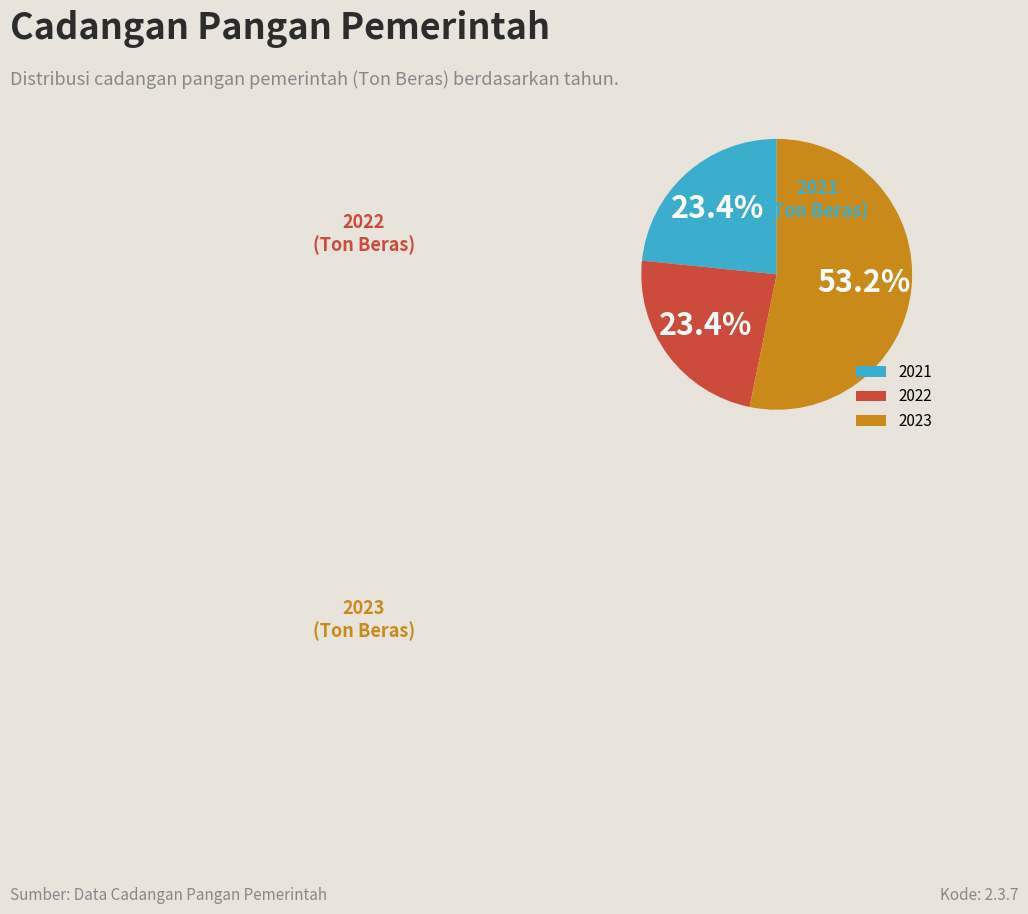

To the nearest percent, what percentage of the pie is 2023?

53%